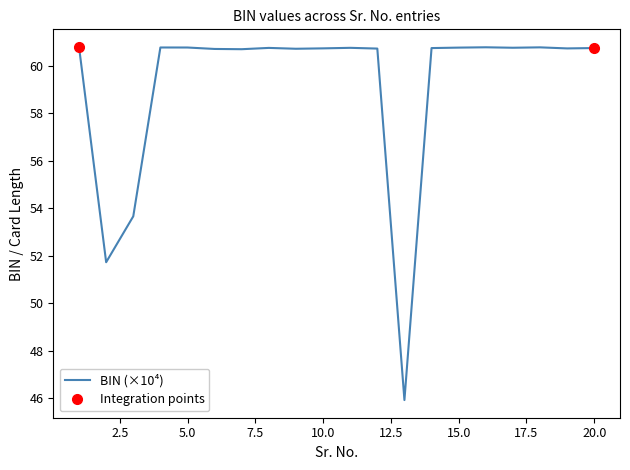

What is the maximum value for BIN (×10⁴)?

60.8